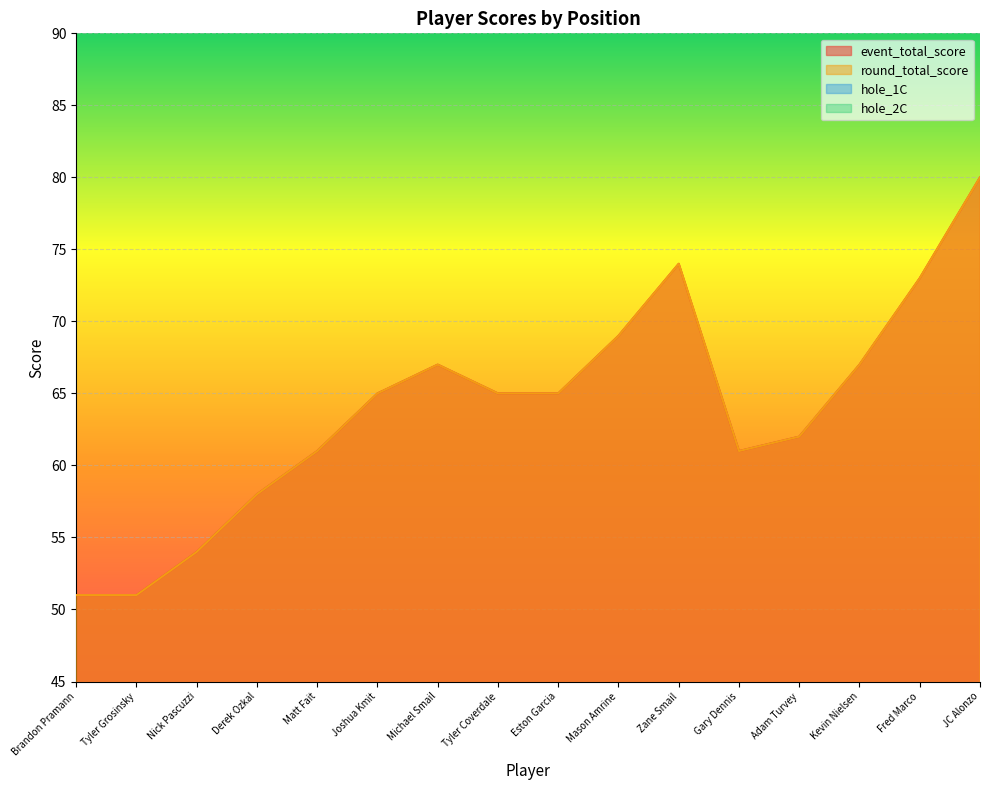

What is the maximum value for hole_2C?

5